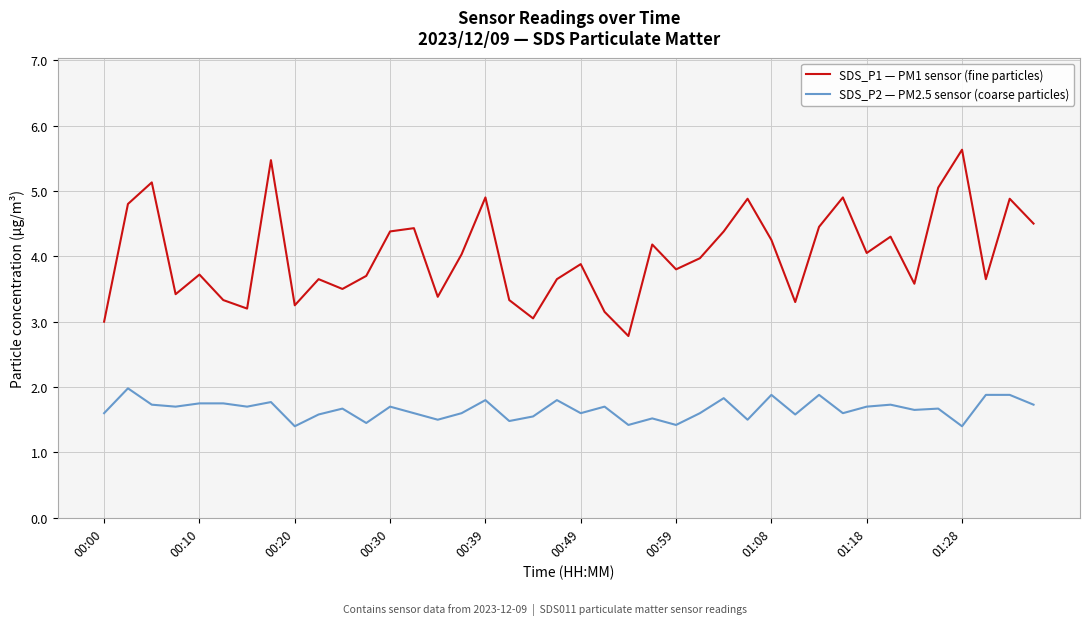

True or false: SDS_P1 — PM1 sensor (fine particles) and SDS_P2 — PM2.5 sensor (coarse particles) cross at least once.

False